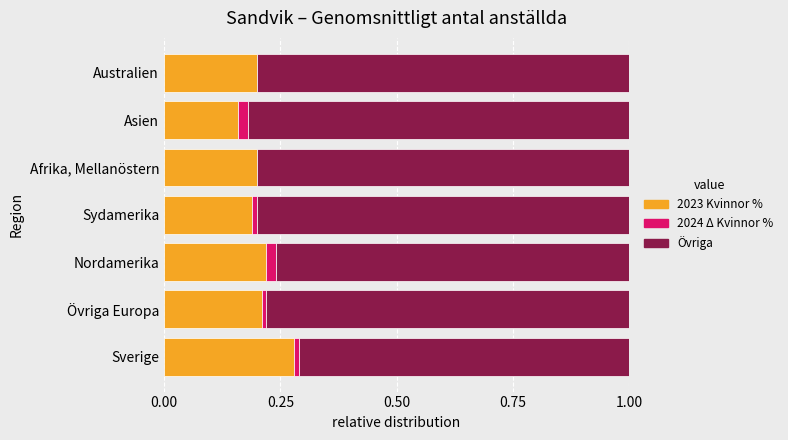

At which label does 2023 Kvinnor % reach its peak?

Sverige